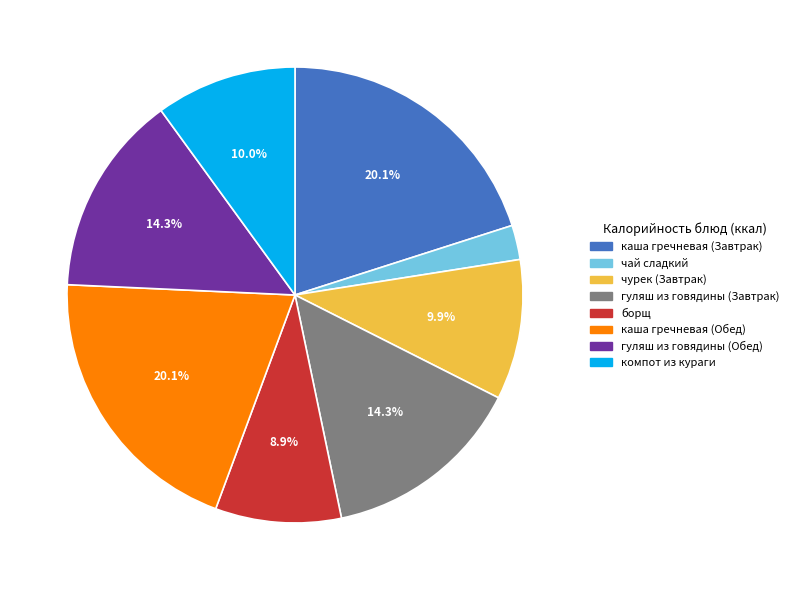

Which slice is the smallest?

чай сладкий